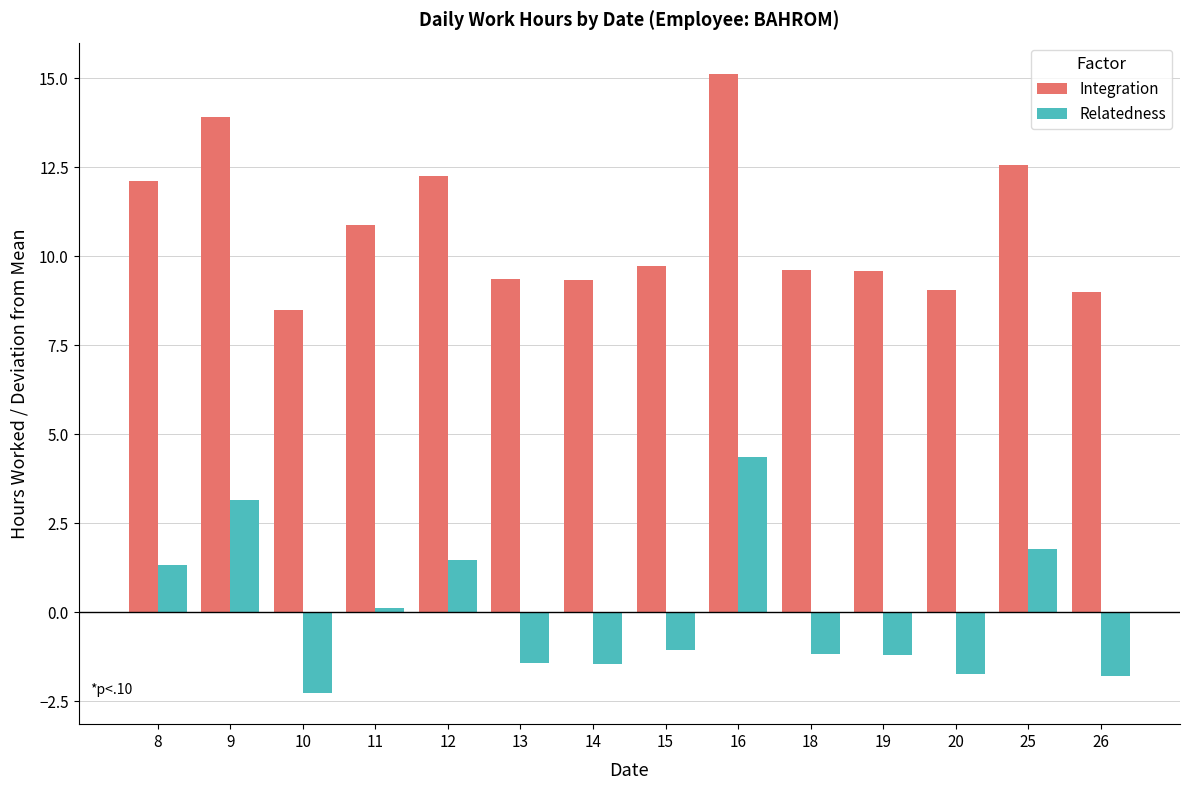

Rank the series by their average value, from lowest to highest.

Relatedness, Integration